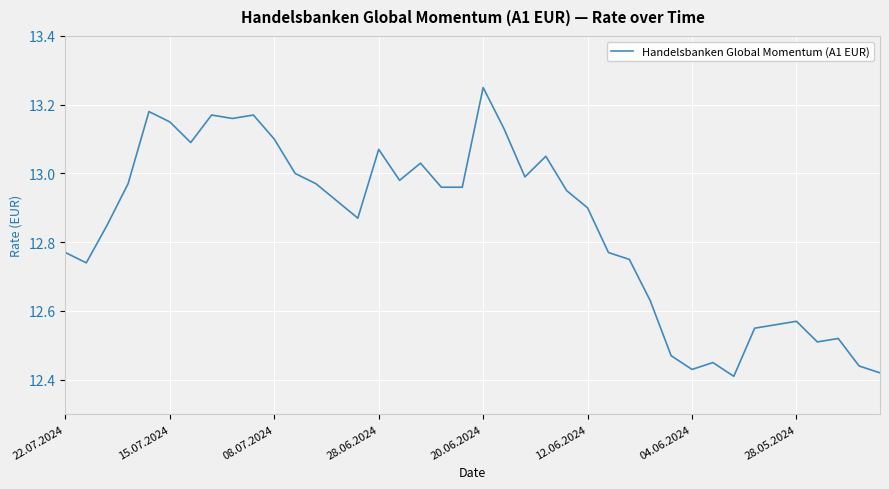

What is the difference between the maximum and minimum values?

0.8